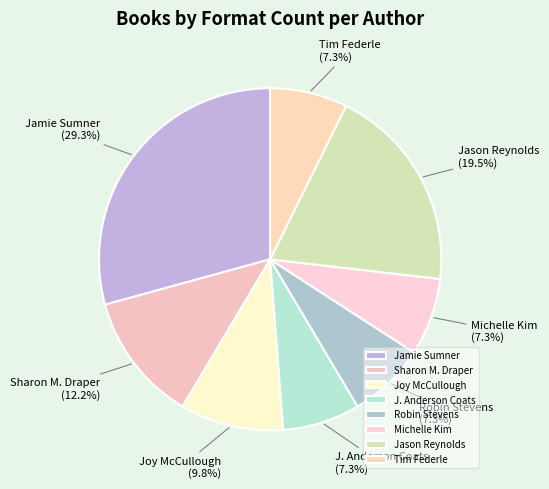

Which category has the biggest portion of the pie?

Jamie Sumner